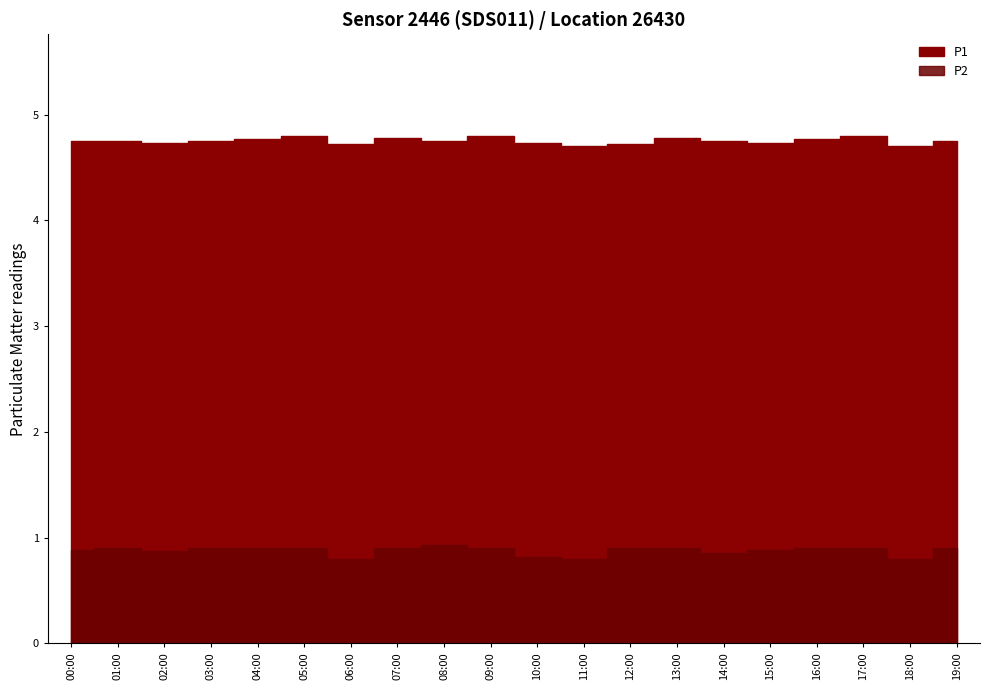

How many interior local peaks does the P1 series have?

5